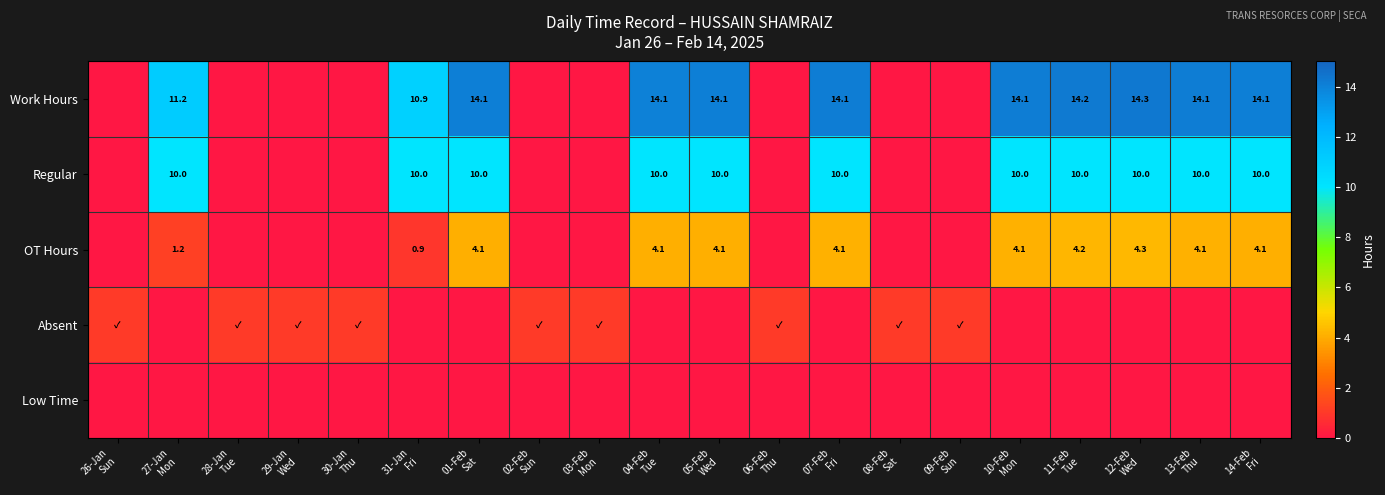

True or false: OT Hours has a value of 4.1 at 14-Feb Fri.

True